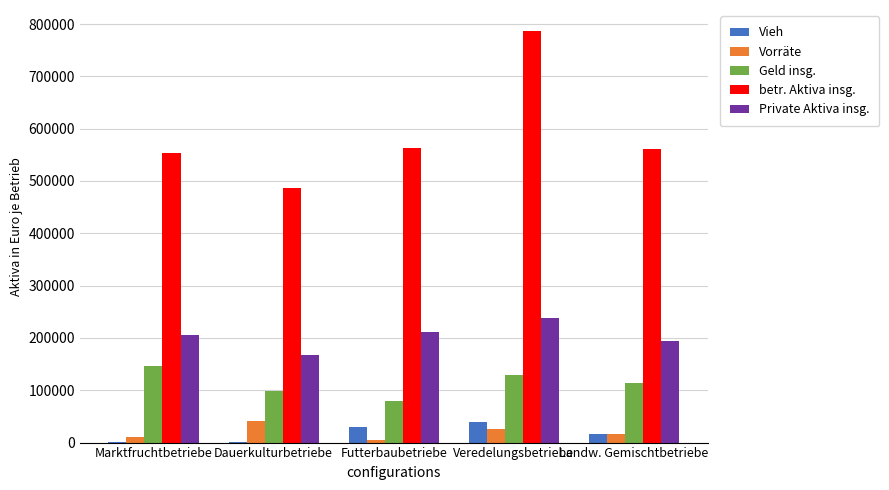

What is the sum of the Vorräte values at Futterbaubetriebe and Marktfruchtbetriebe?

16738.9